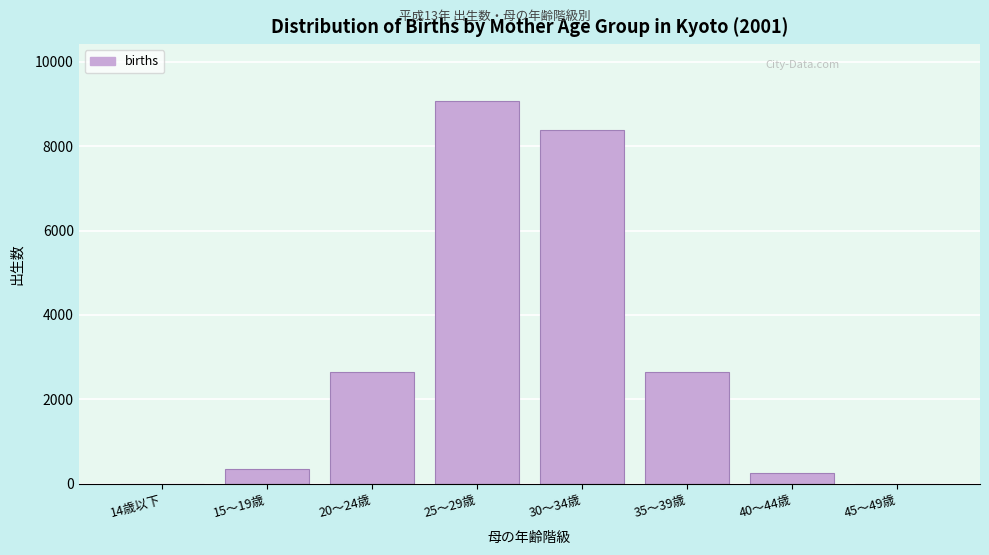

The value at 40～44歳 is 261. True or false?

True